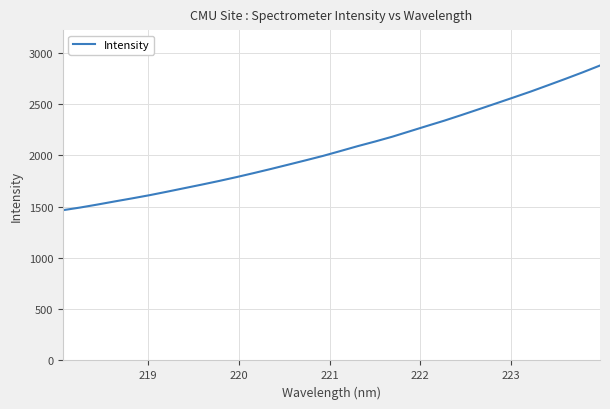

What is the greatest value displayed?

2877.9